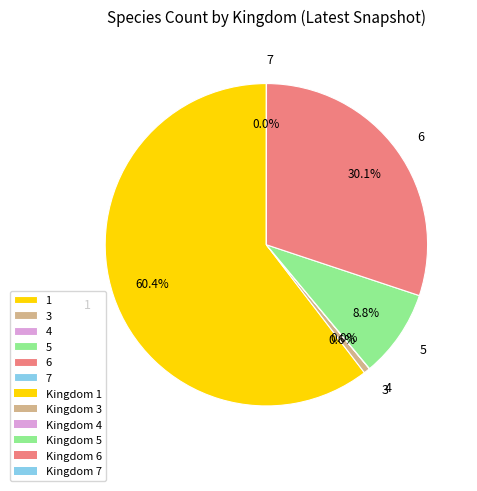

Does 1 represent more than half of the total?

Yes